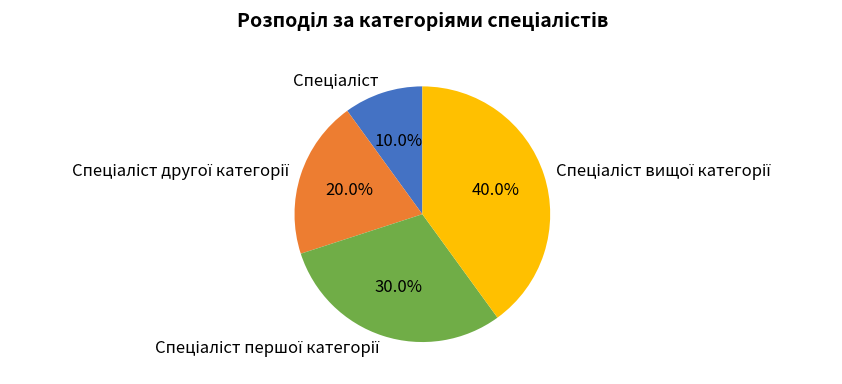

Is there a majority slice in this chart?

No